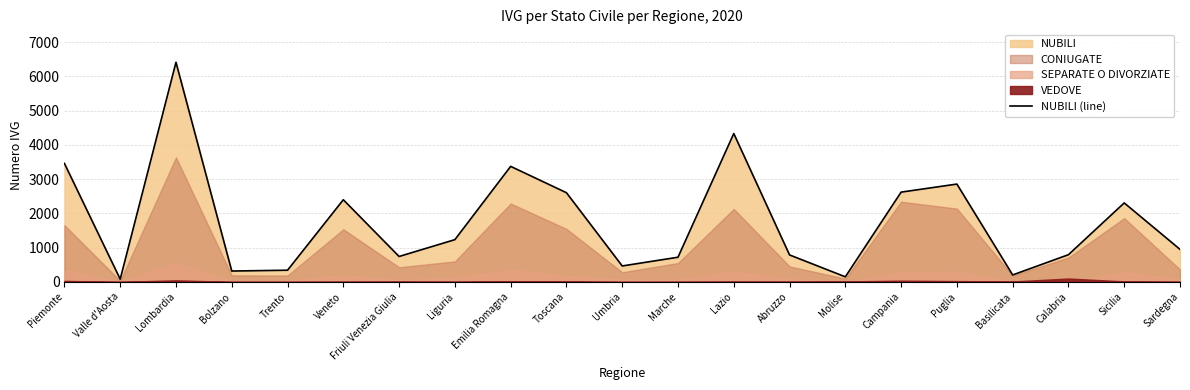

What is the minimum value shown in the chart?

80